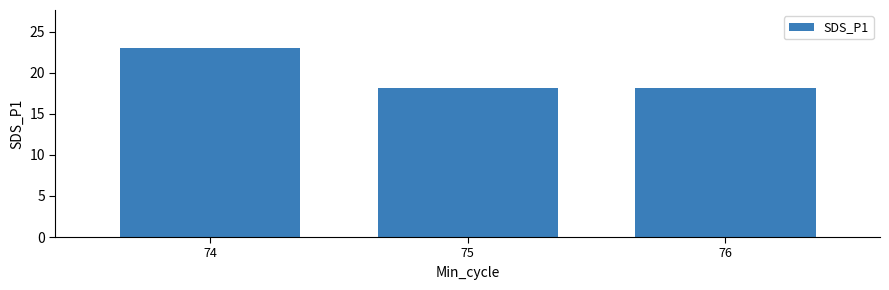

What is the value of the 1st bar from the left?

23.0